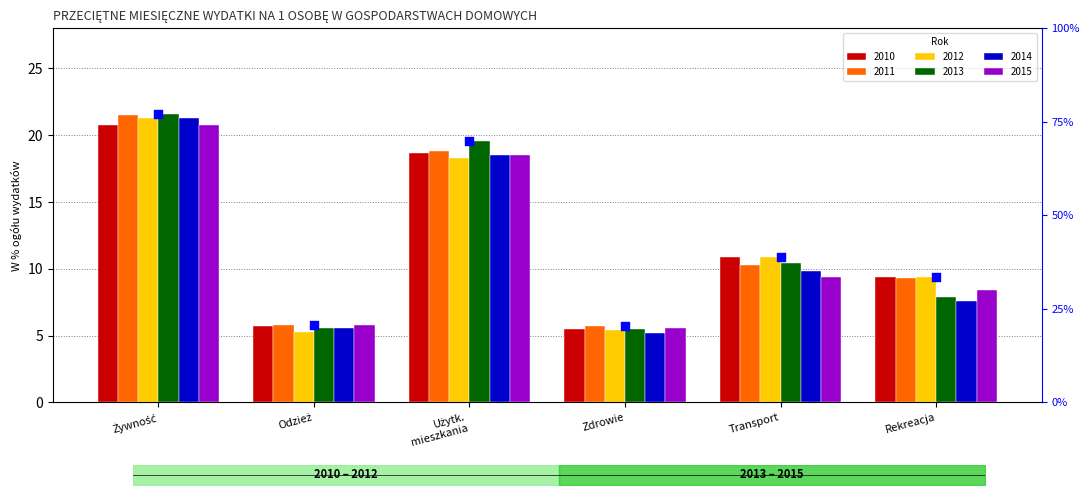

What is the change in value from Odzież to Zdrowie?

-0.1